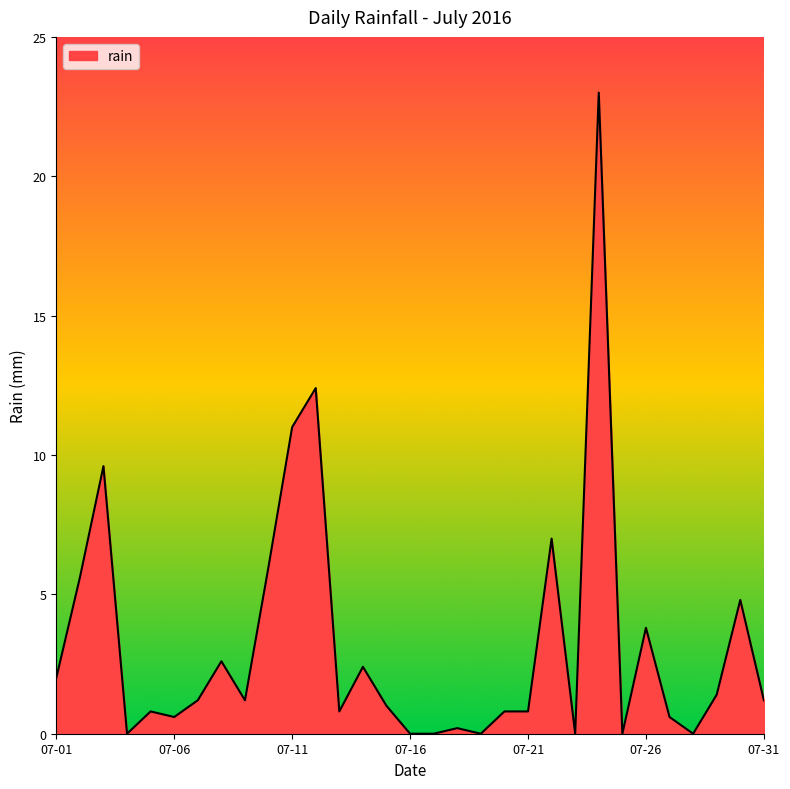

What is the greatest value displayed?

23.0